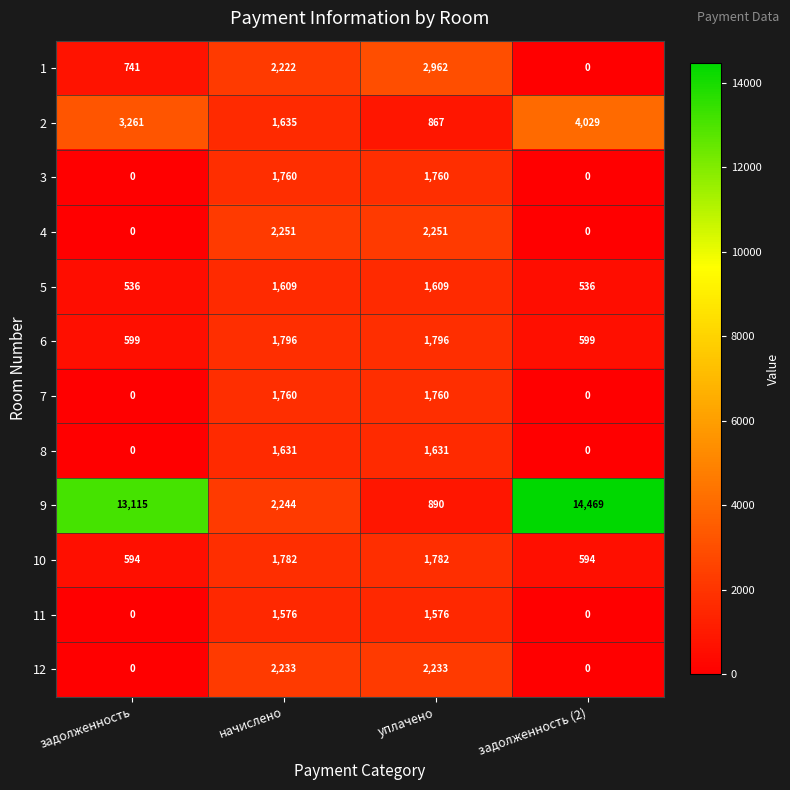

What is the maximum value shown in the chart?

14469